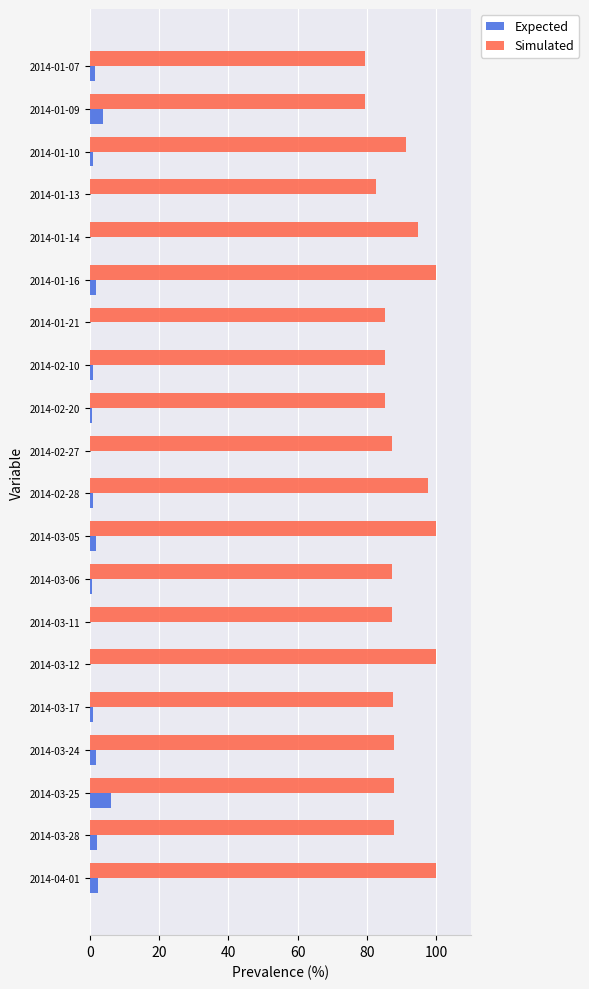

Is it true that Simulated equals 116.6 at 2014-03-11?

False